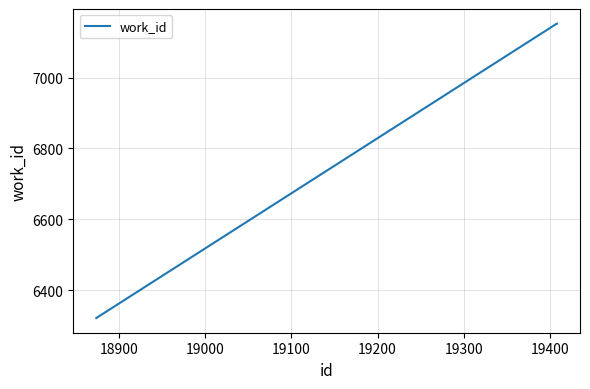

What is the difference between the maximum and minimum values?

831